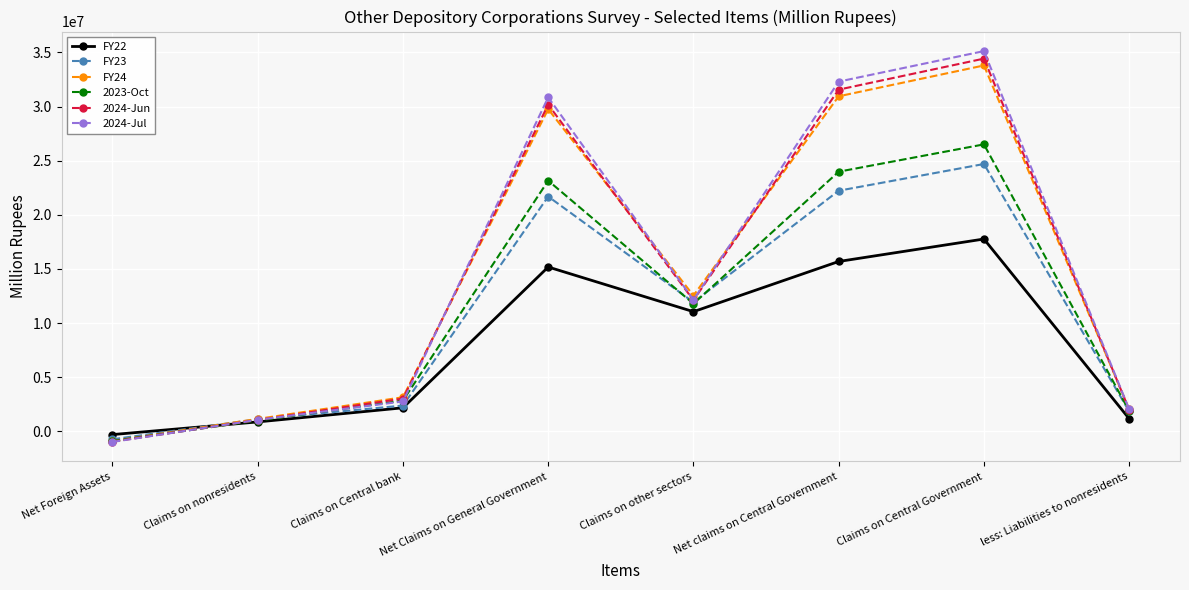

What is the difference between the maximum and second lowest values in the 2023-Oct series?

25512212.3